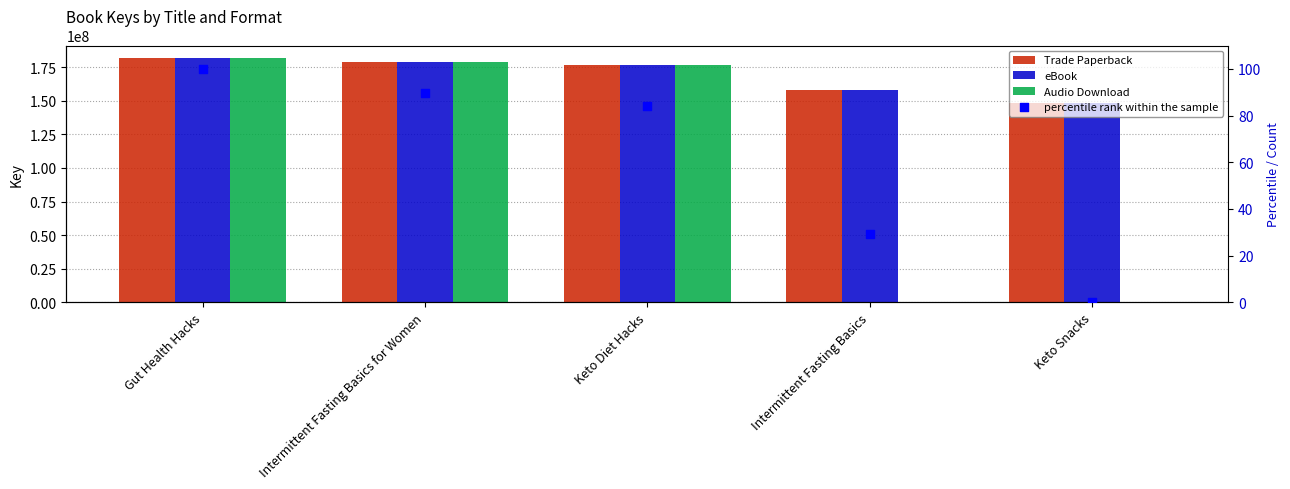

What is the total value across all series at Keto Snacks?

296129502.0